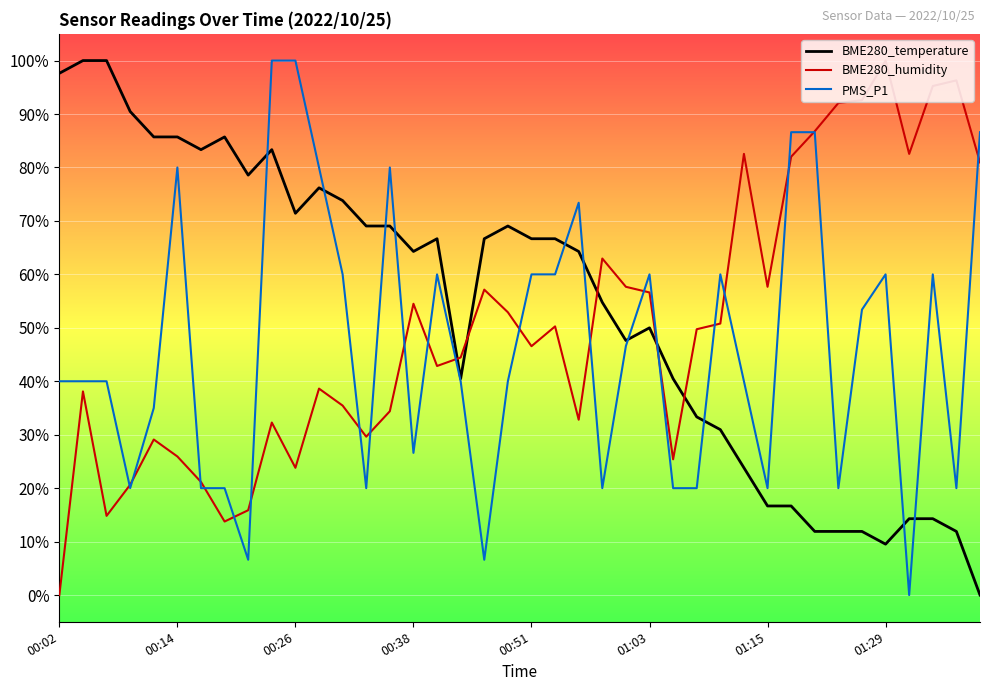

At how many categories does at least one series exceed 2?

40